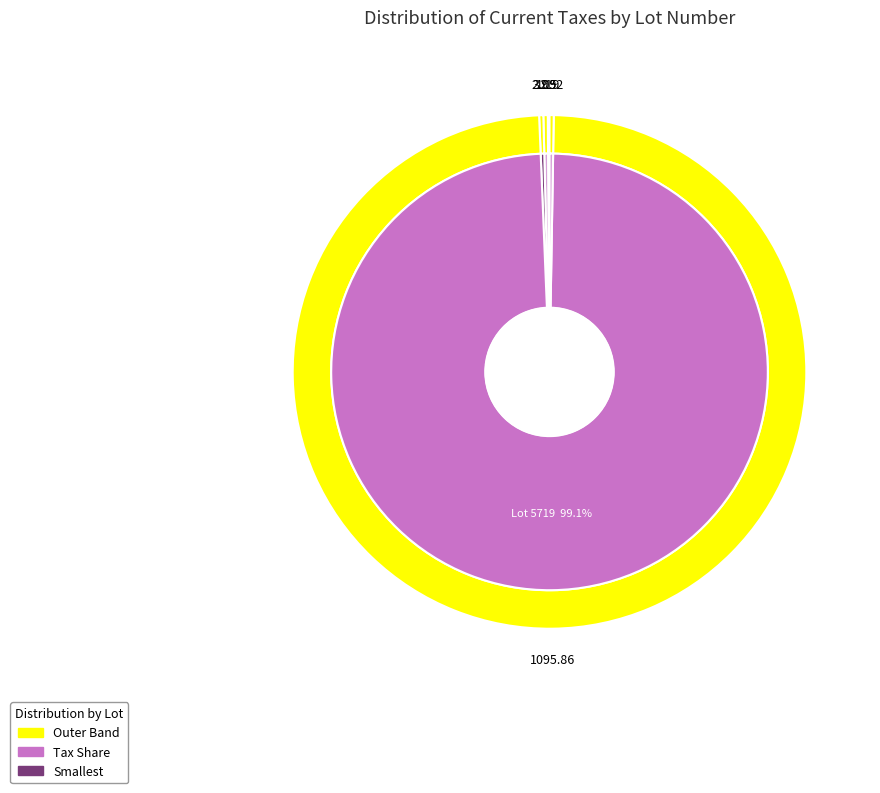

Count the number of slices in the pie.

5